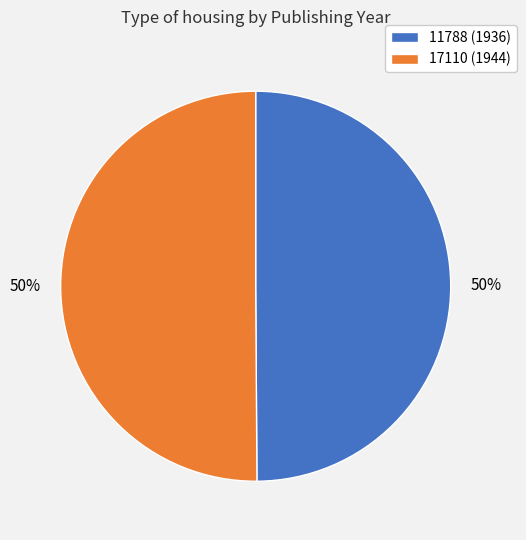

Is it true that 11788 is 38% of the pie?

False